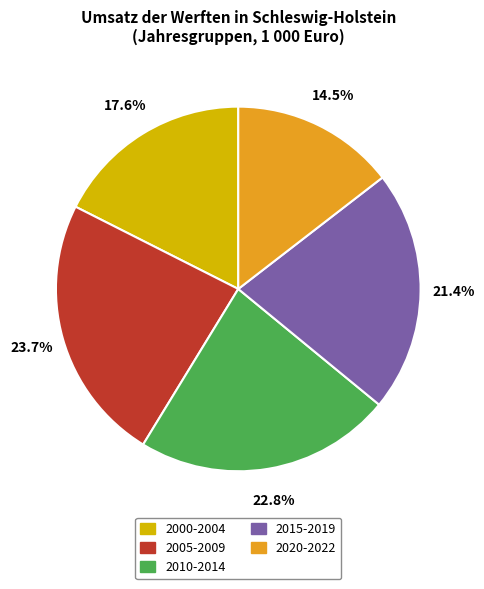

Is there any slice that represents more than half of the pie?

No